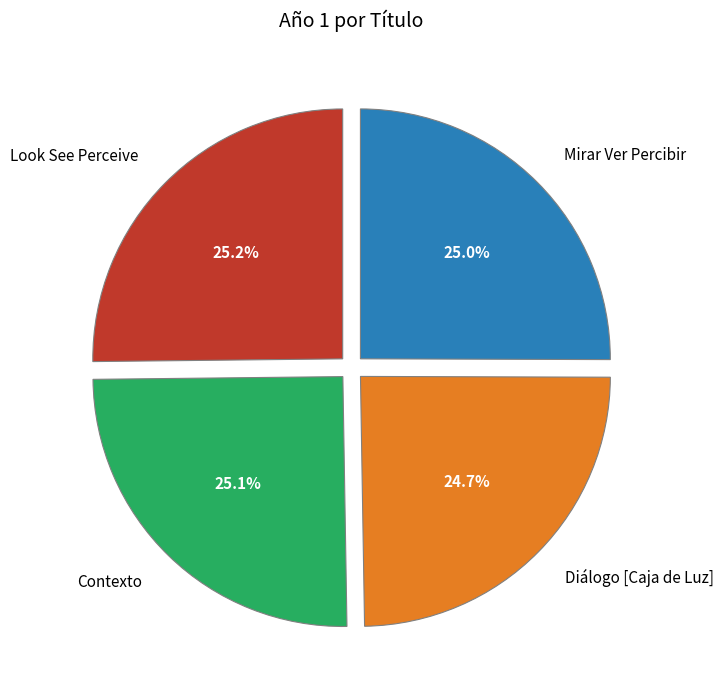

Is there any slice that represents more than half of the pie?

No